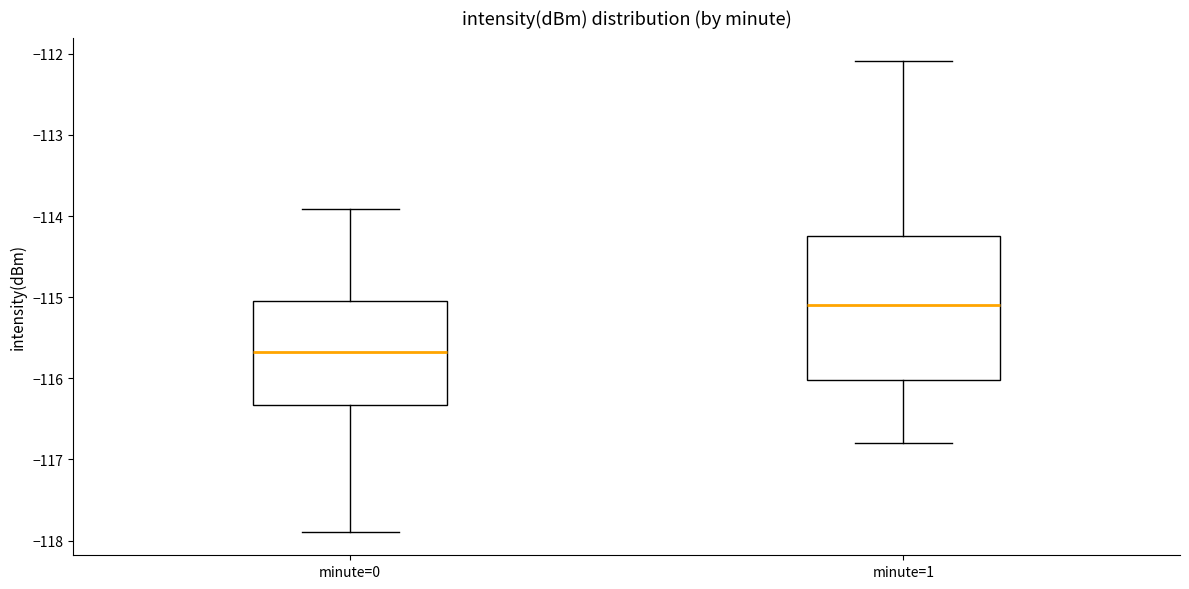

Where does the upper whisker of the box for minute=1 end on the y-axis? The values are not printed on the chart, so give them approximately, as read against the axis.

-112.1